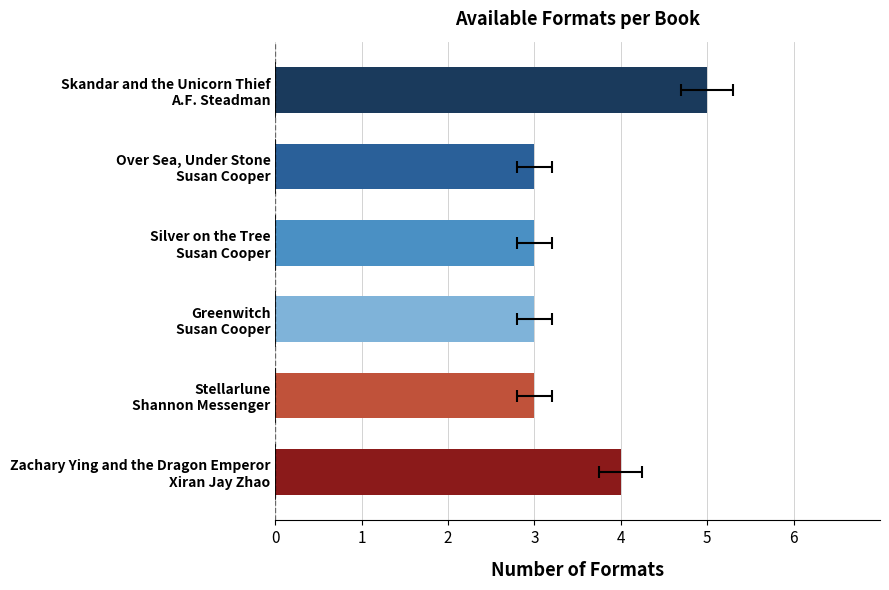

The chart shows a value of 4 at Zachary Ying and the Dragon Emperor Xiran Jay Zhao. True or false?

True